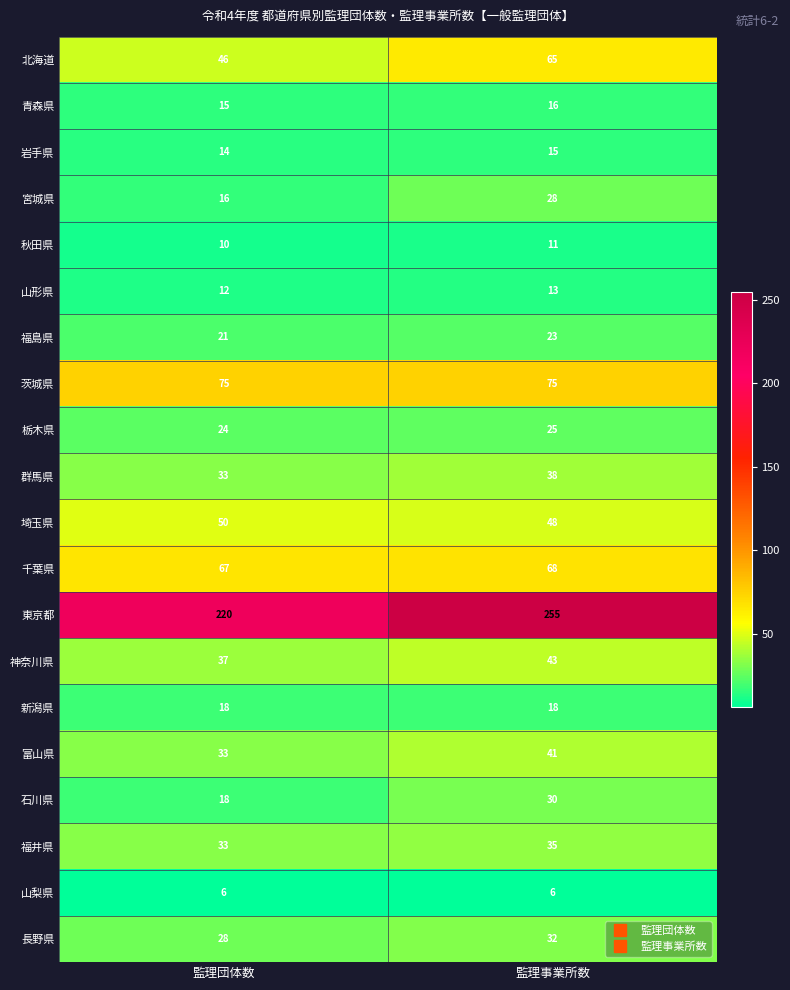

At which category does the chart reach its peak across all series?

監理事業所数